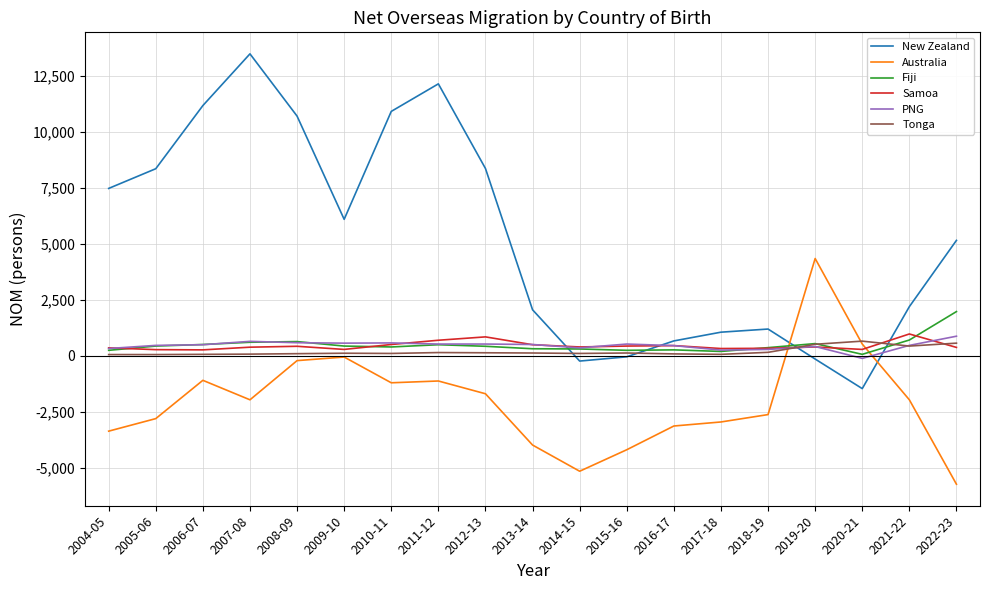

Which series has the largest total across all categories?

New Zealand